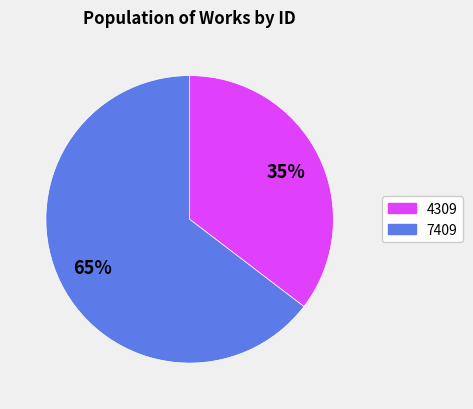

Does any single category account for the majority?

Yes